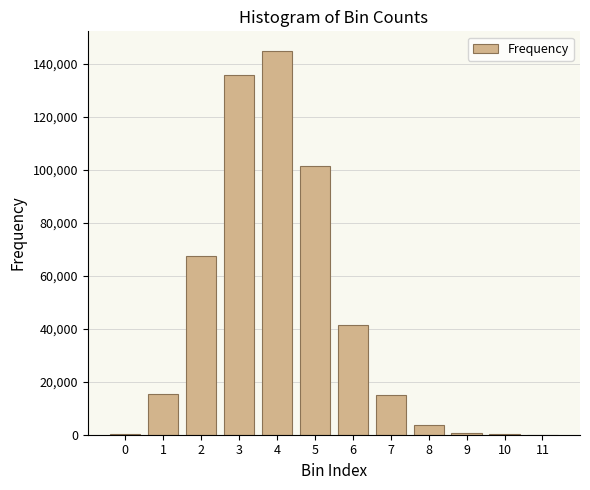

What is the sum of all values?

526393